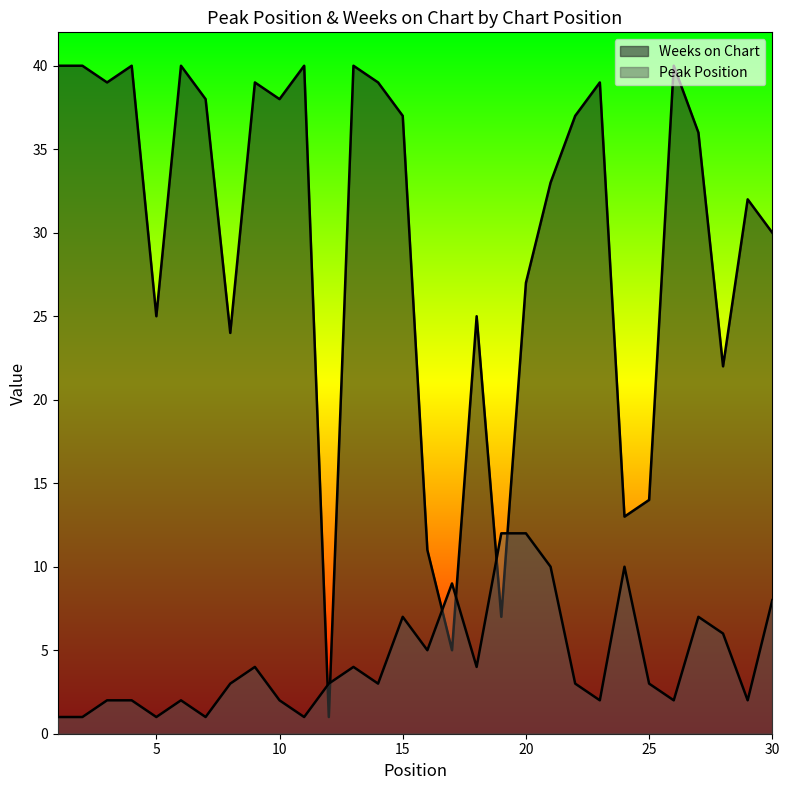

List the series in order of their peak value, lowest first.

Peak Position, Weeks on Chart